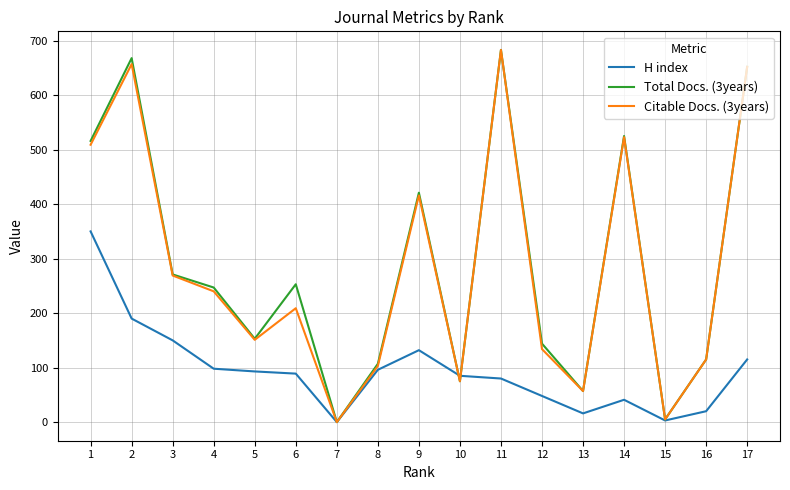

Between 9 and 11, which series saw the biggest shift?

Citable Docs. (3years)